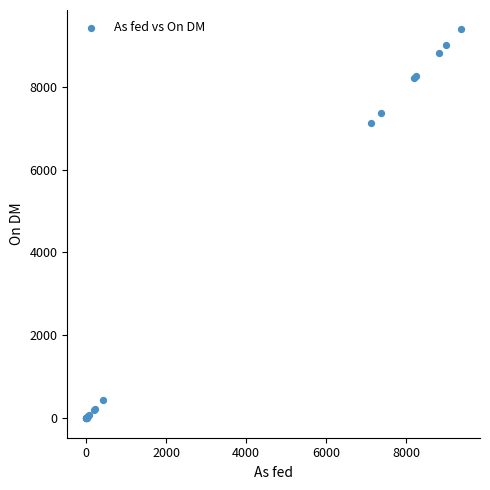

What Y value in the scatter plot is closest to 4690?

7130.0